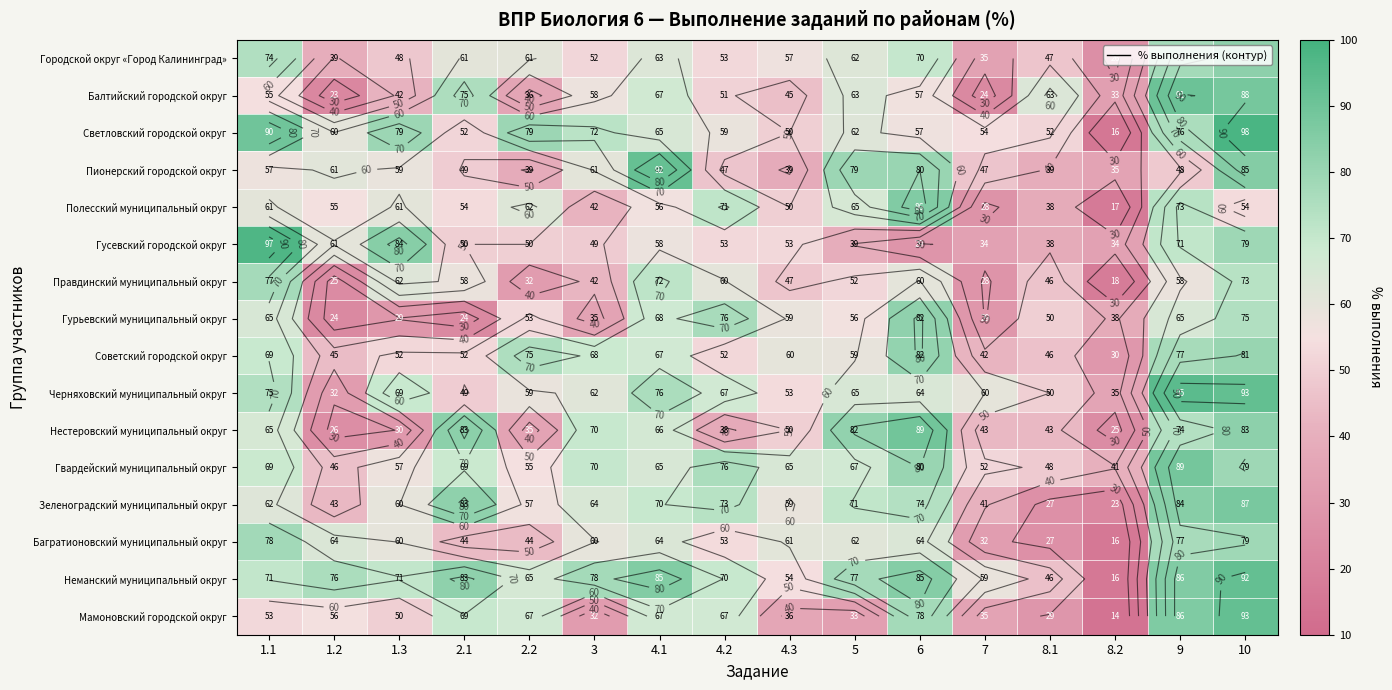

Is the value of Полесский муниципальный округ at 8.2 greater than the value of Пионерский городской округ at 4.1?

No